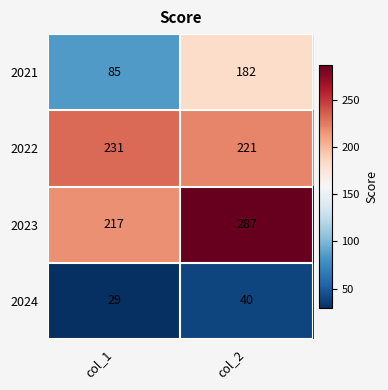

Count the number of categories in the chart.

2